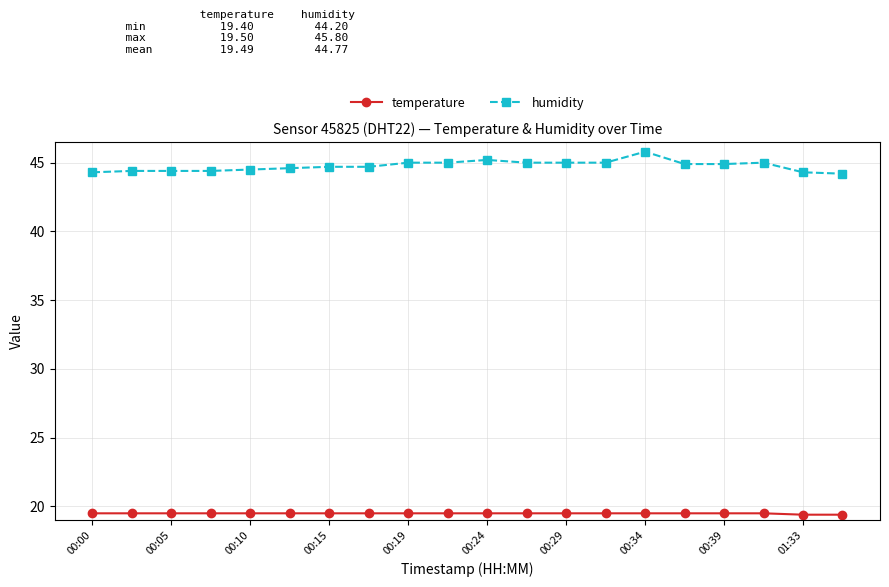

What is the minimum value shown in the chart?

19.4